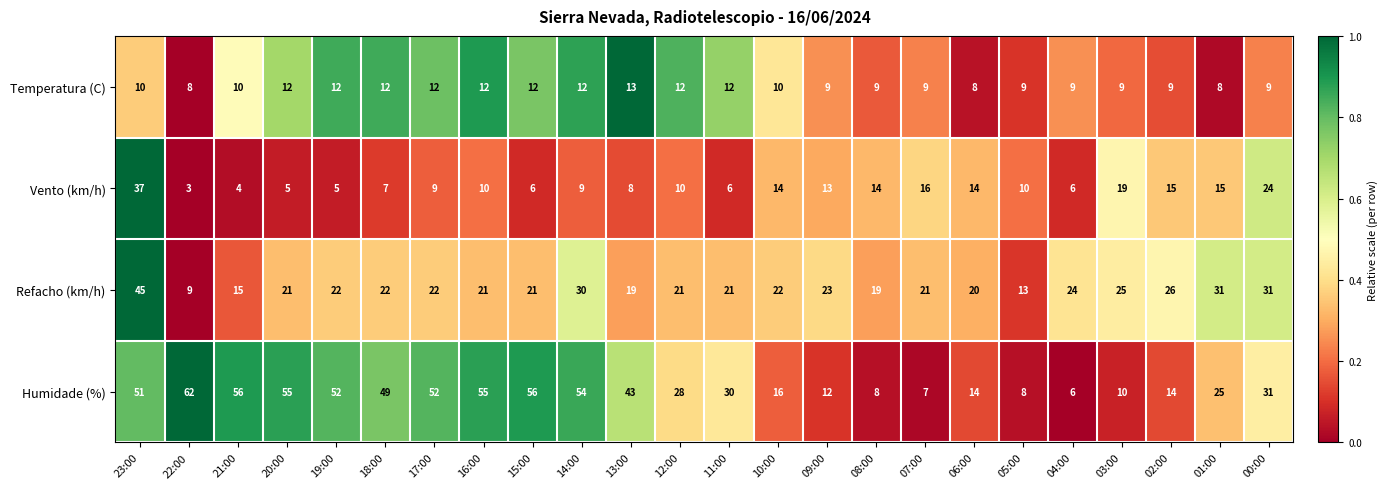

List the series in order of their peak value, lowest first.

Temperatura (C), Vento (km/h), Refacho (km/h), Humidade (%)